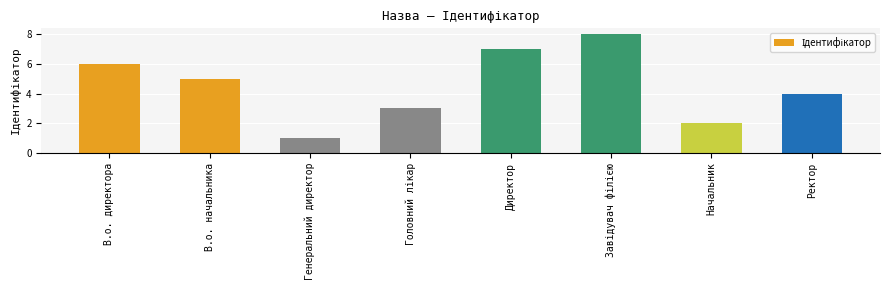

What is the minimum value shown in the chart?

1